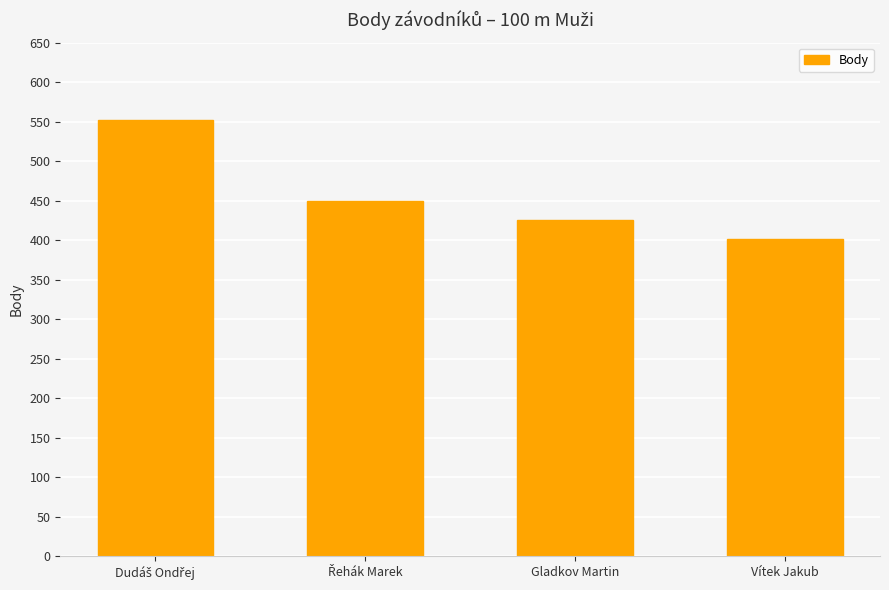

What is the sum of all values?

1828